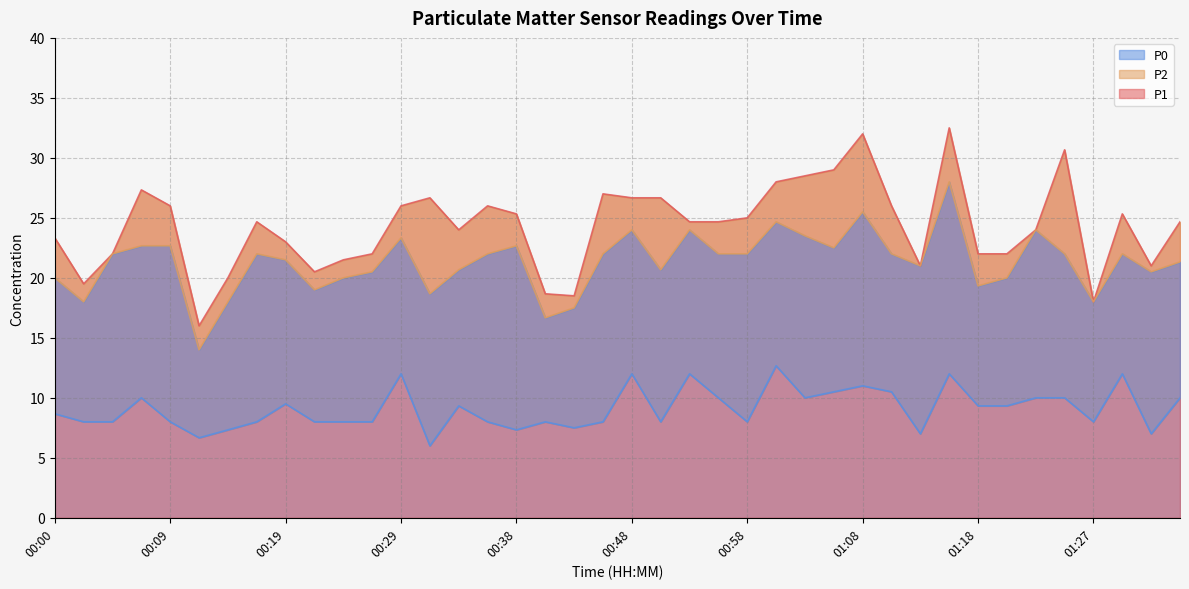

What value does the P1 series have at 00:31?

26.7